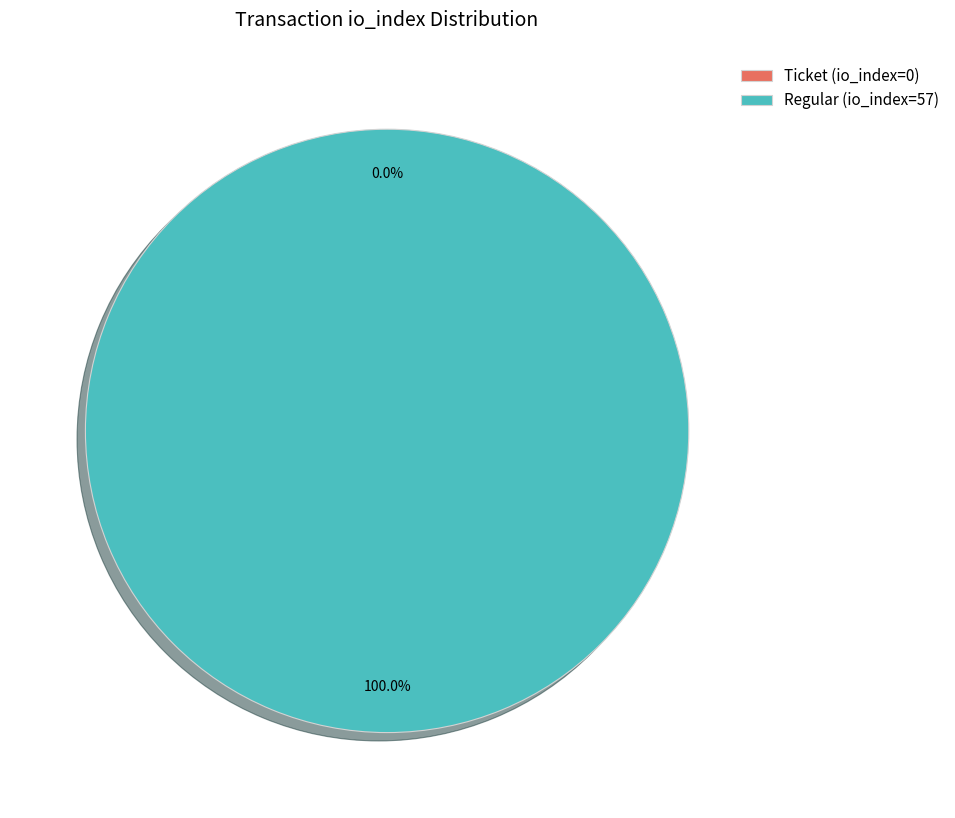

Which slice is the largest?

Regular (io_index=57)